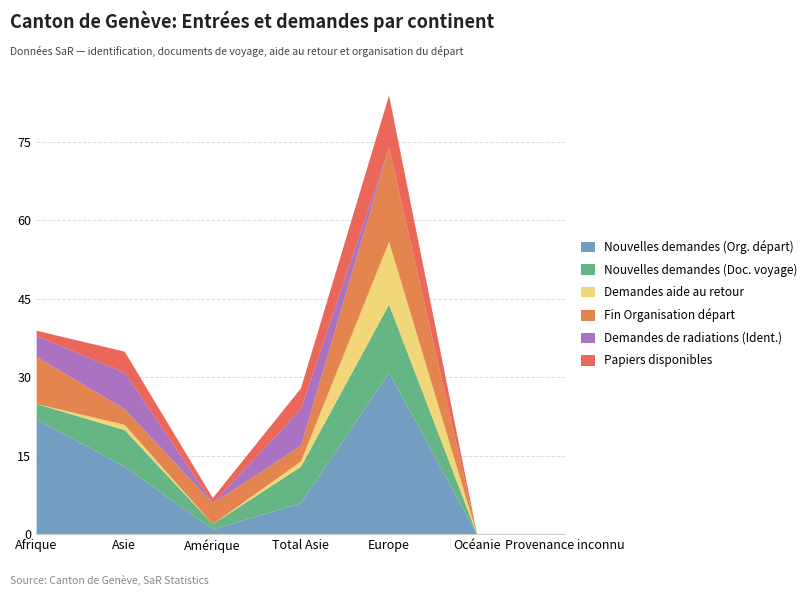

Which series has the widest spread of values?

Nouvelles demandes (Org. départ)